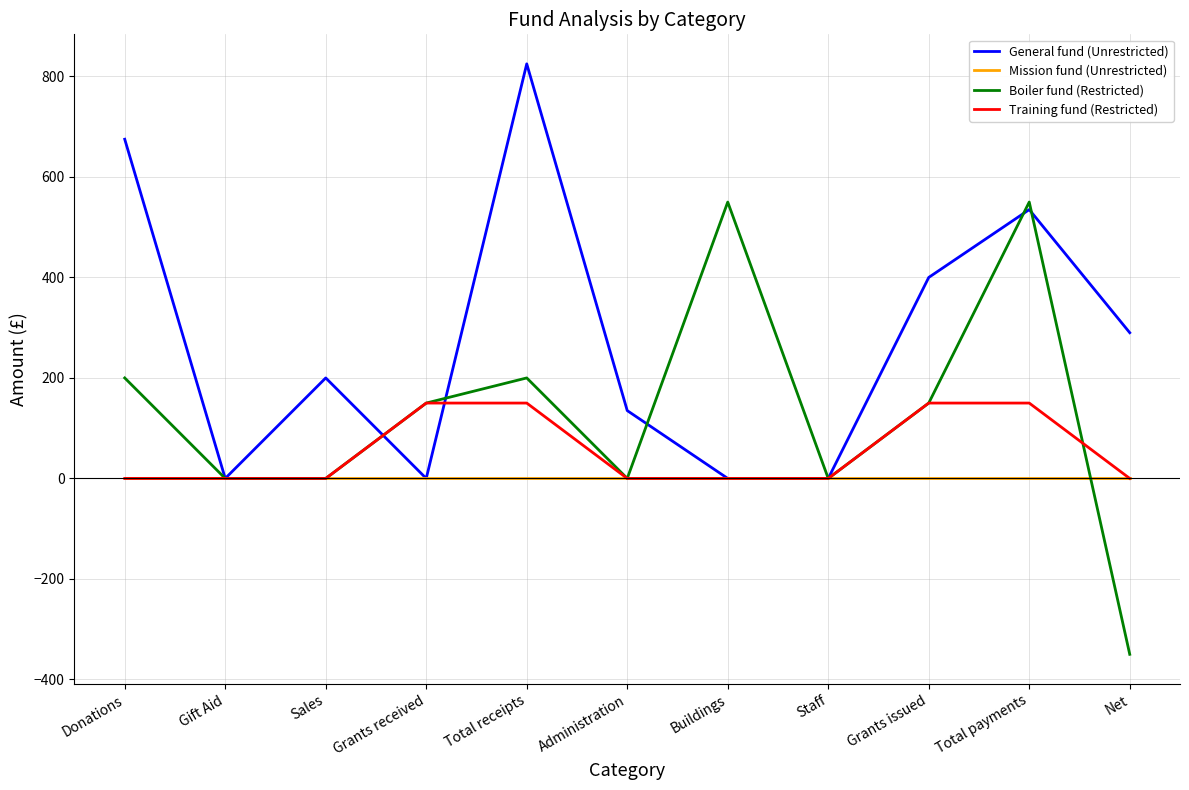

True or false: Boiler fund (Restricted) has more than 0 points higher than both neighbors.

True